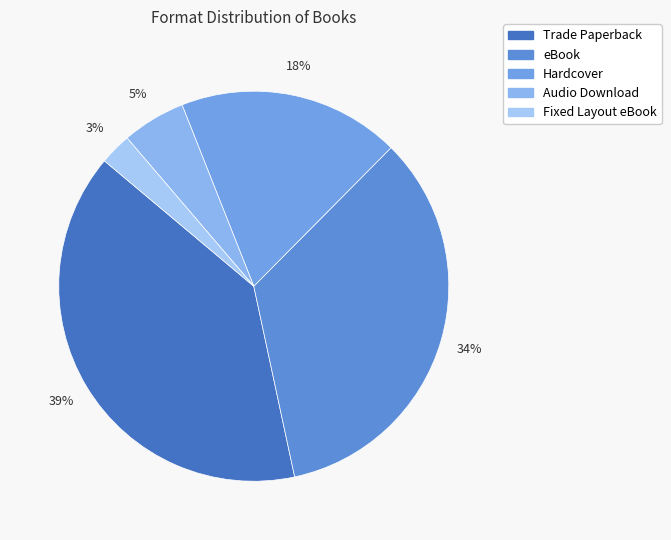

What is the smallest slice in the pie chart?

Fixed Layout eBook